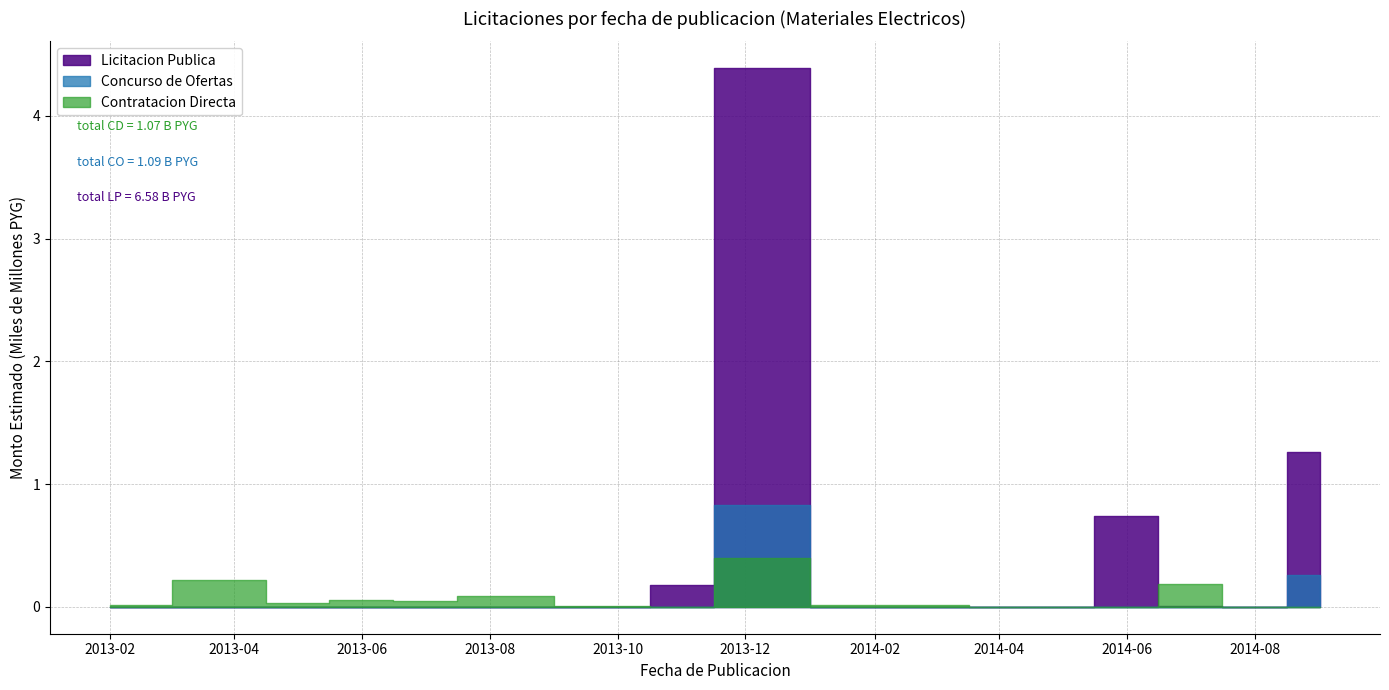

What is the difference between the Contratacion Directa values at 12 and 1?

30356000